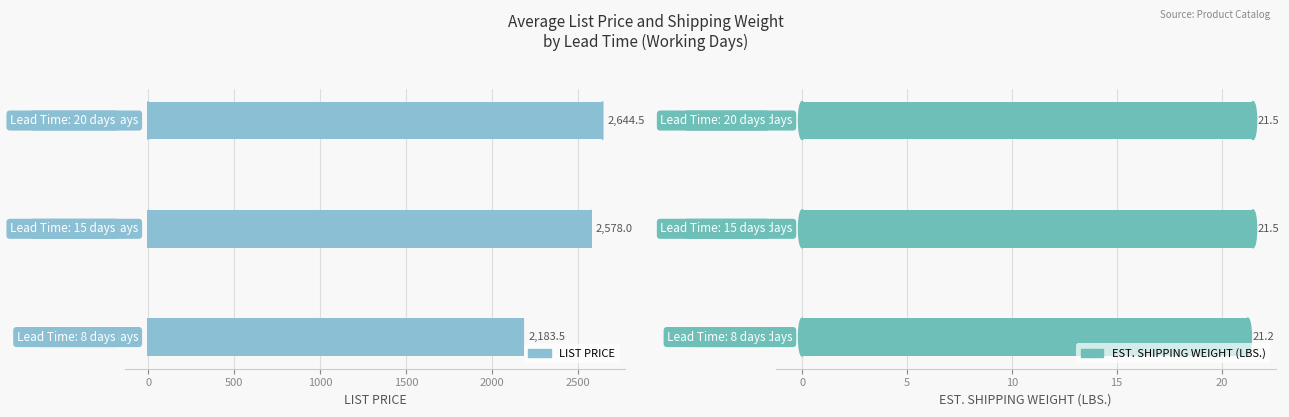

What is the difference between the maximum and minimum values in the LIST PRICE series?

461.0